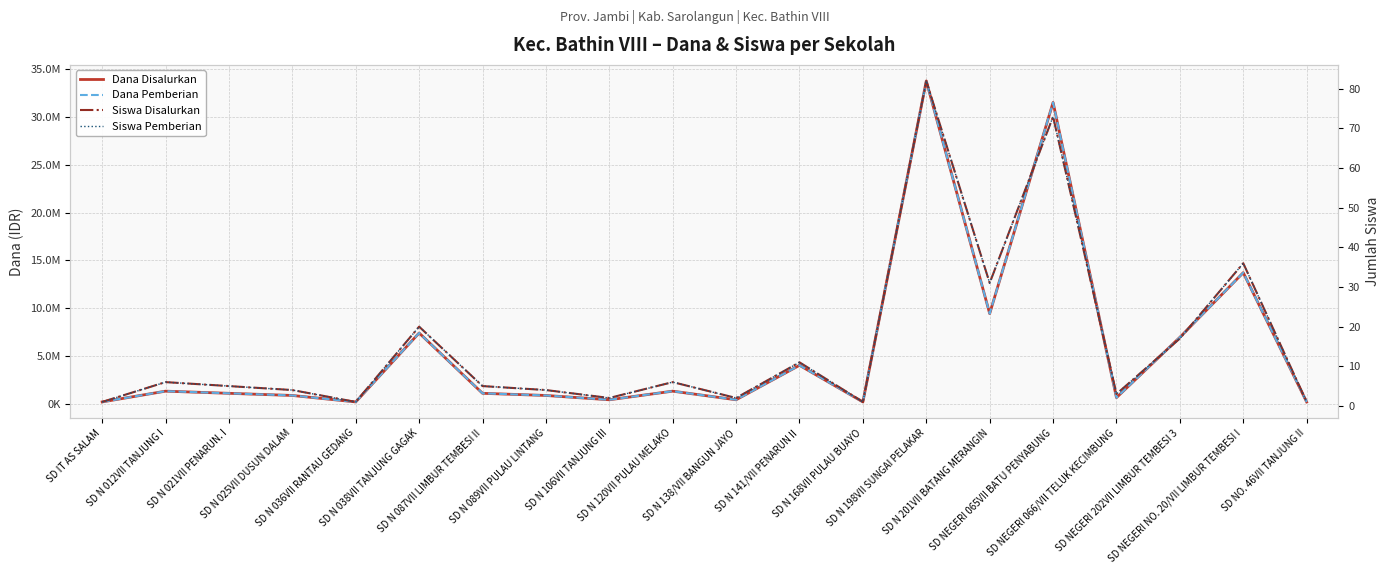

At which label is Siswa Disalurkan closest to 41?

SD NEGERI NO. 20/VII LIMBUR TEMBESI I